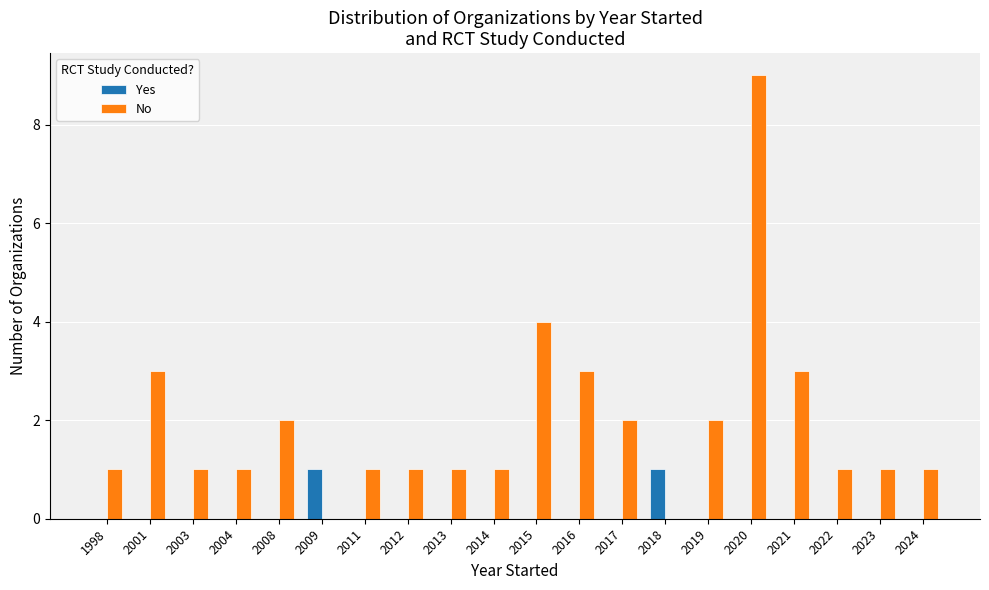

How many Yes values are between 0 and 1?

20